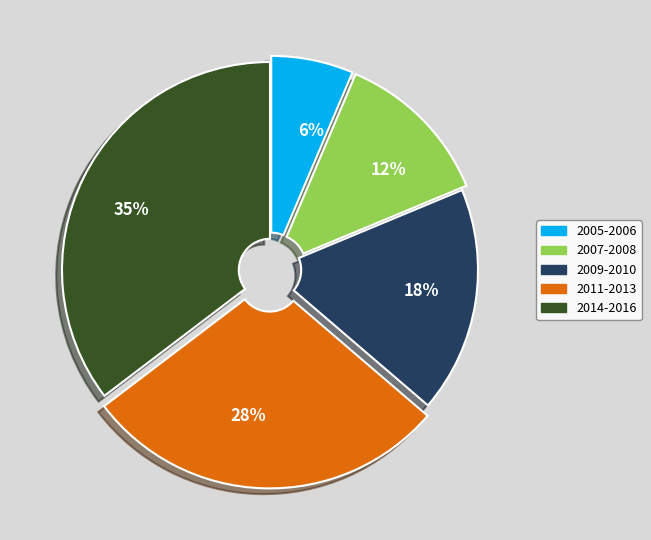

To the nearest percent, what portion does 2014-2016 represent?

35%